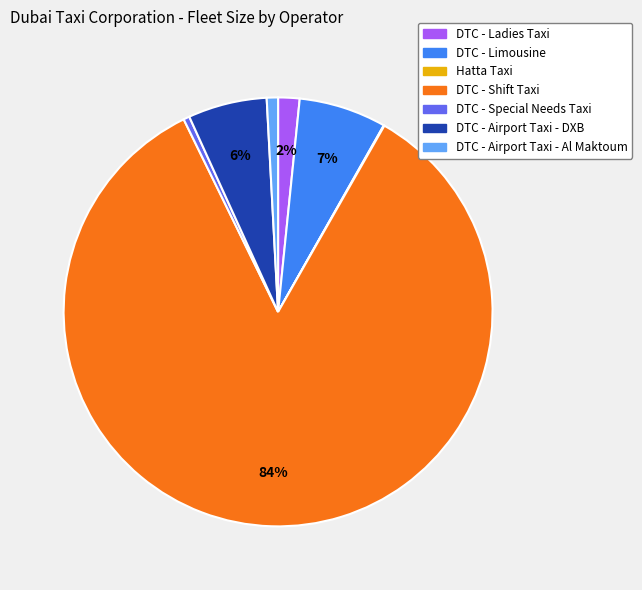

Which slice is the largest?

DTC - Shift Taxi